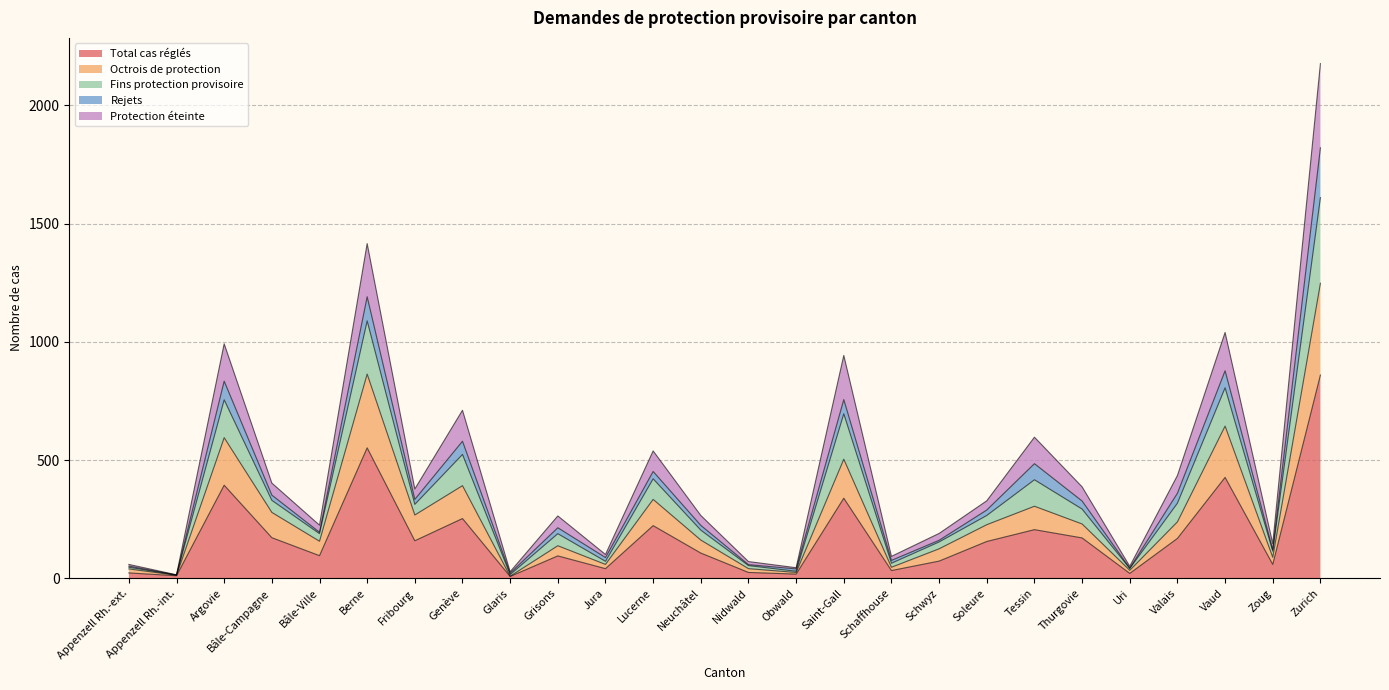

Between Zoug and Thurgovie, which is larger?

Thurgovie